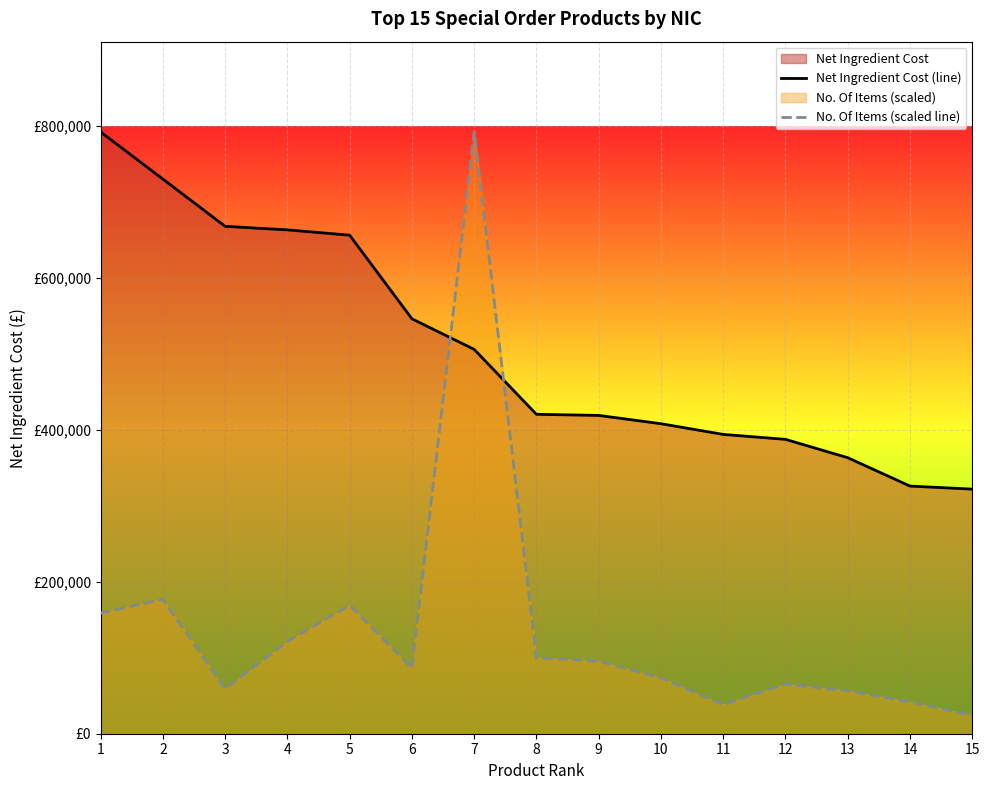

Is the value of Net Ingredient Cost (line) at 12 greater than the value of No. Of Items (scaled line) at 10?

Yes